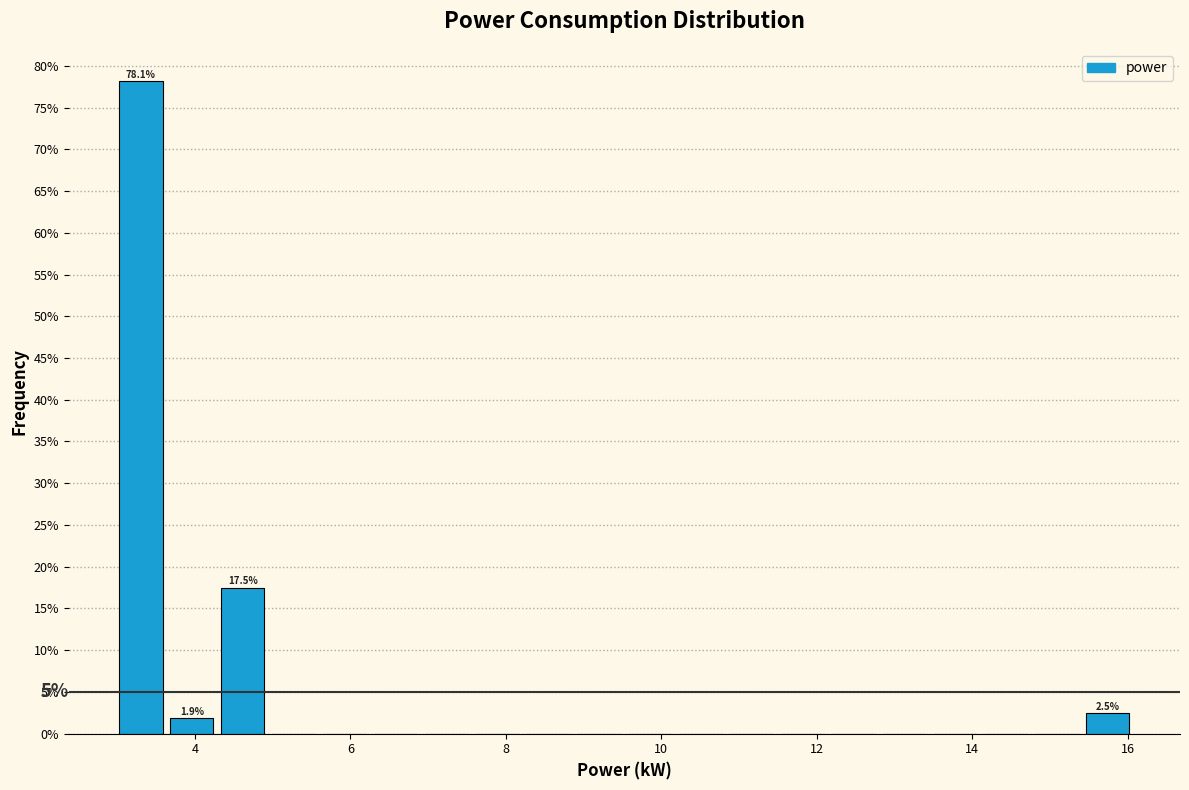

Around what value on the x-axis is the tallest bar? Give the approximate position of its centre, as read against the axis.

3.4